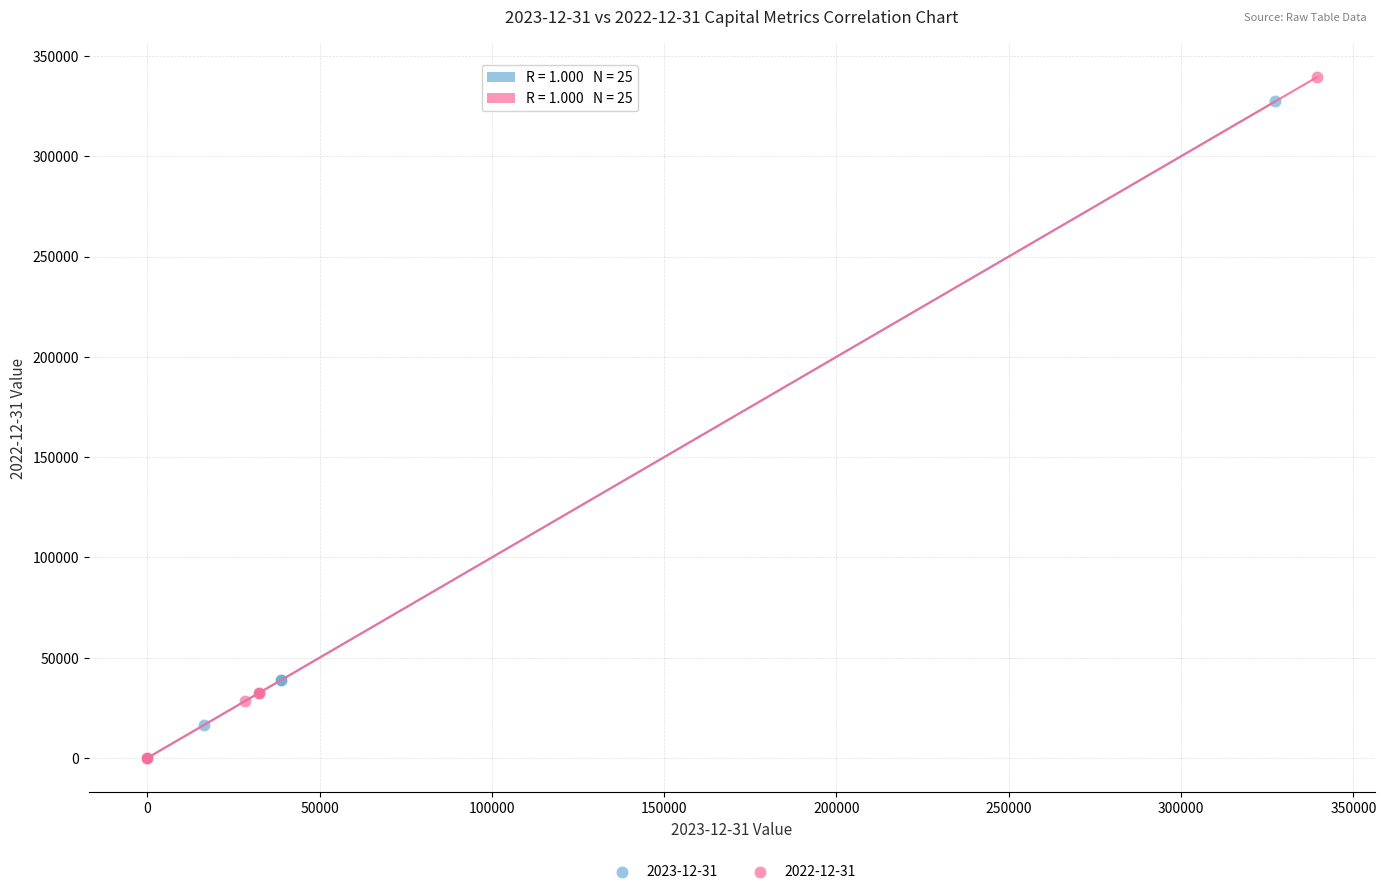

What are all the series names shown in the legend?

2023-12-31, 2022-12-31